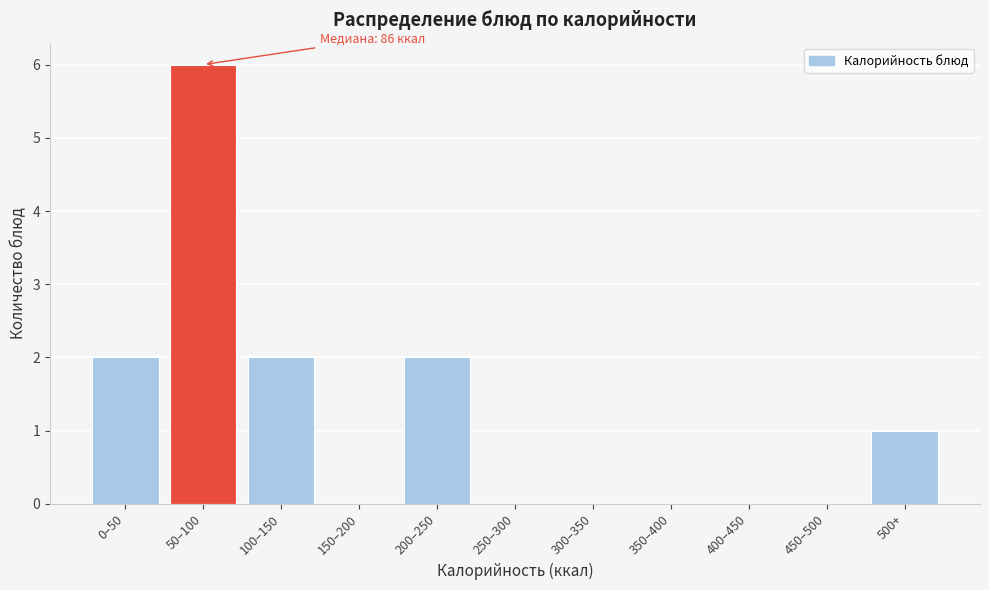

Reading left to right, what are all the values shown in this chart?

0–50=2	50–100=6	100–150=2	150–200=0	200–250=2	250–300=0	300–350=0	350–400=0	400–450=0	450–500=0	500+=1